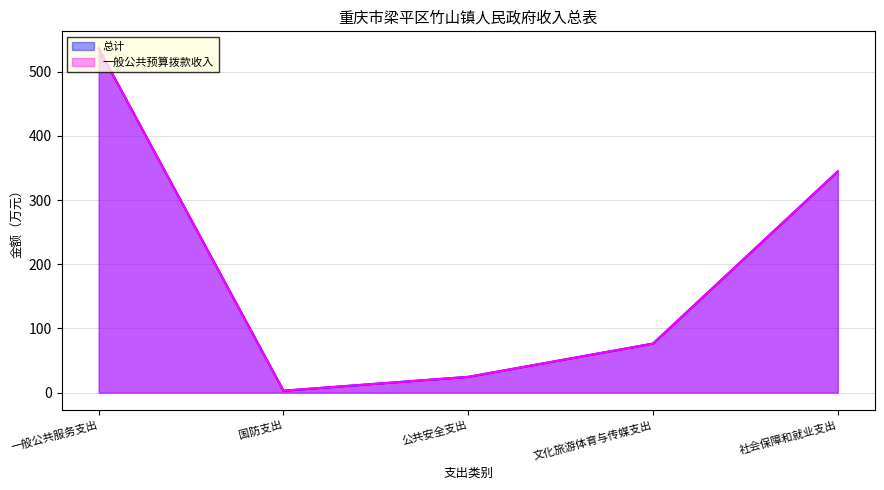

Reading right to left, transcribe all the data shown in this chart.

总计: 344.7	76.4	24.6	3.0	536.1
一般公共预算拨款收入: 344.7	76.4	24.6	3.0	536.1